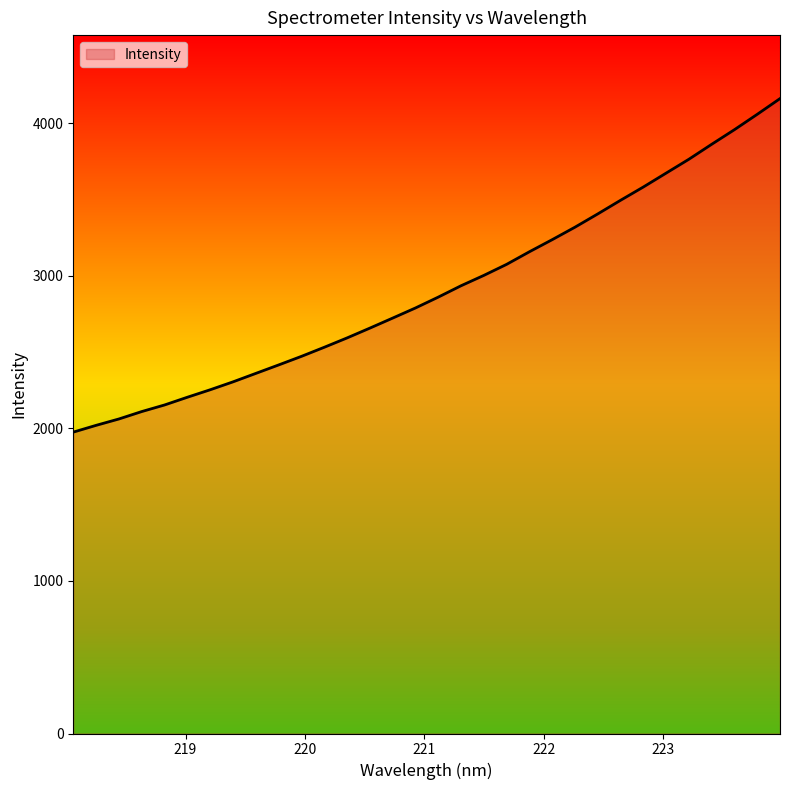

What is the minimum value shown in the chart?

1975.0